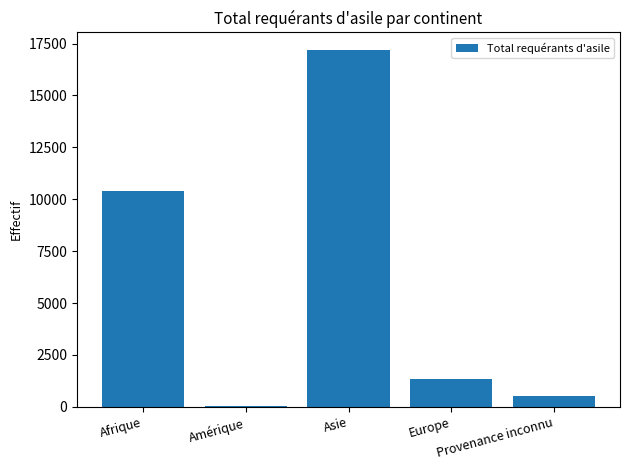

How many series are shown in this chart?

1